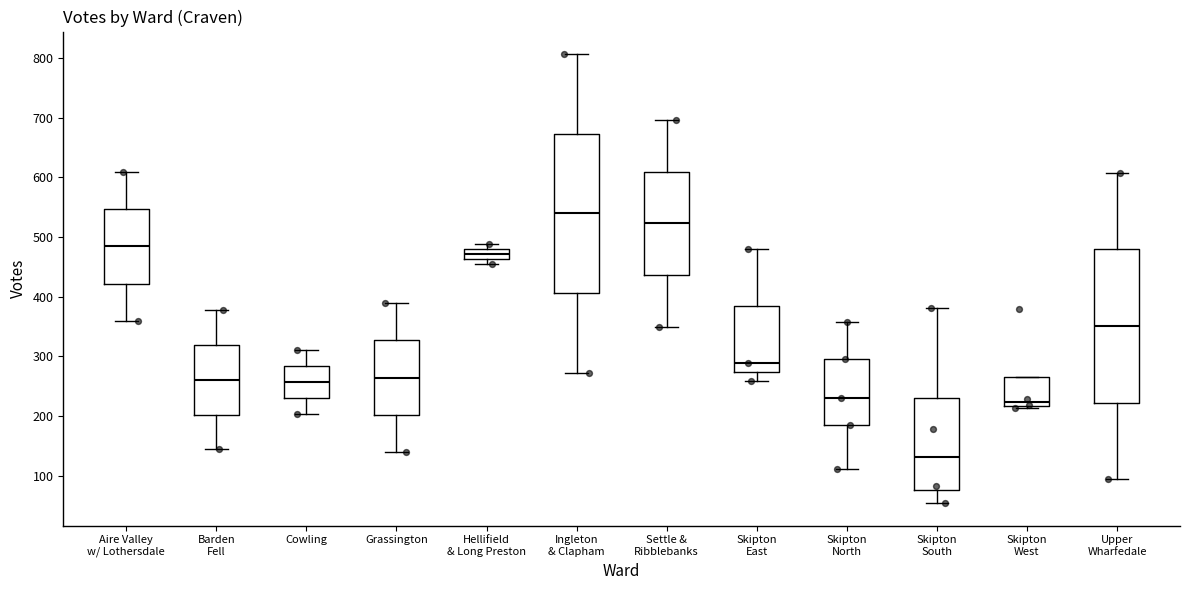

Reading left to right, read every box against the y-axis: the position of its median line, the range the box covers, and the ends of its whiskers. The values are not printed on the chart, so give them approximately, as read against the axis.

Aire Valley w/ Lothersdale: median 480, box 420 to 550, whiskers 360 to 610
Barden Fell: median 260, box 200 to 320, whiskers 140 to 380
Cowling: median 260, box 230 to 280, whiskers 200 to 310
Grassington: median 260, box 200 to 330, whiskers 140 to 390
Hellifield & Long Preston: median 470, box 460 to 480, whiskers 460 (just below the box's lower edge) to 490
Ingleton & Clapham: median 540, box 410 to 670, whiskers 270 to 810
Settle & Ribblebanks: median 520, box 440 to 610, whiskers 350 to 700
Skipton East: median 290, box 270 to 380, whiskers 260 to 480
Skipton North: median 230, box 190 to 300, whiskers 110 to 360
Skipton South: median 130, box 80 to 230, whiskers 50 to 380
Skipton West: median 220 (just above the box's lower edge), box 220 to 270, whiskers 210 to 270
Upper Wharfedale: median 350, box 220 to 480, whiskers 90 to 610